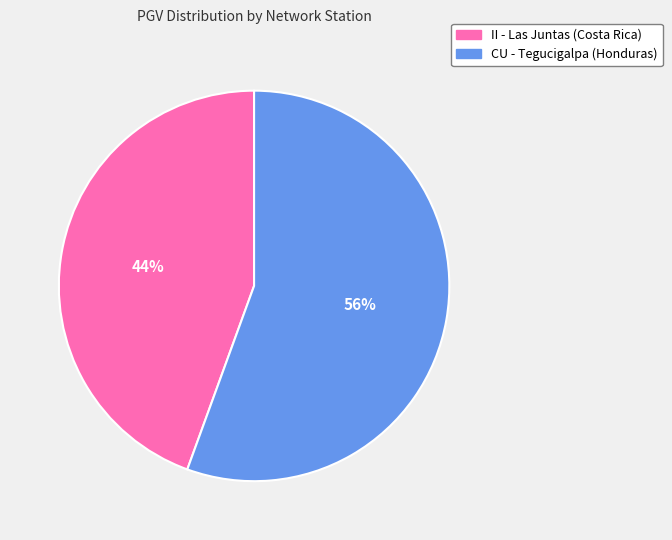

Between II - Las Juntas (Costa Rica) and CU - Tegucigalpa (Honduras), which is larger?

CU - Tegucigalpa (Honduras)